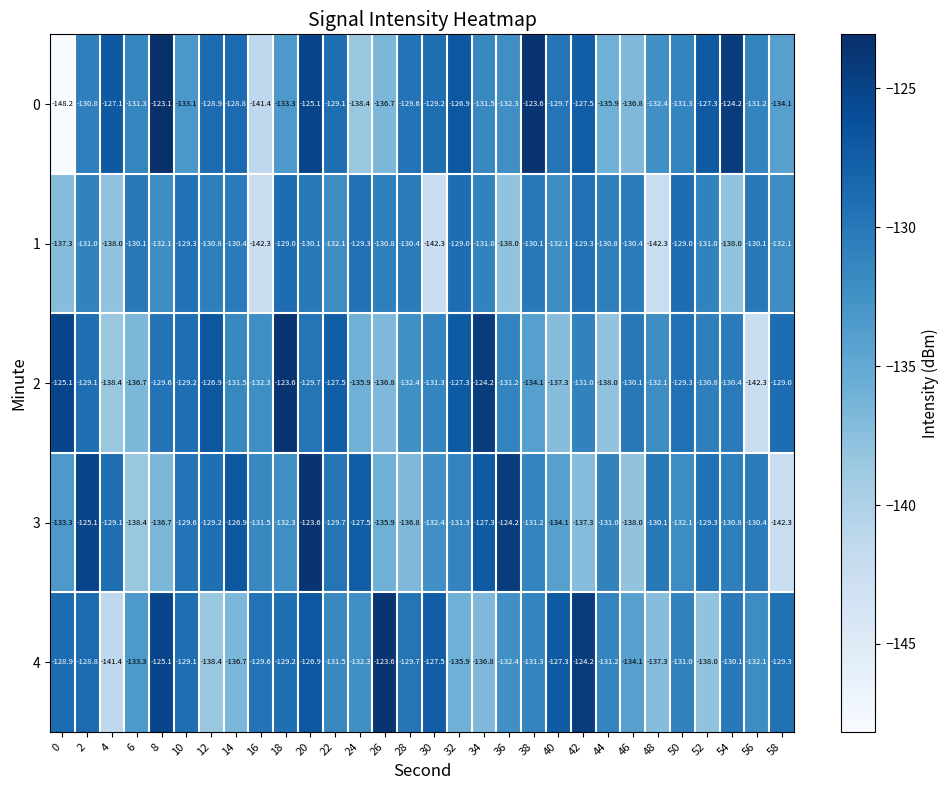

What is the approximate value of 4 at 18?

-129.2